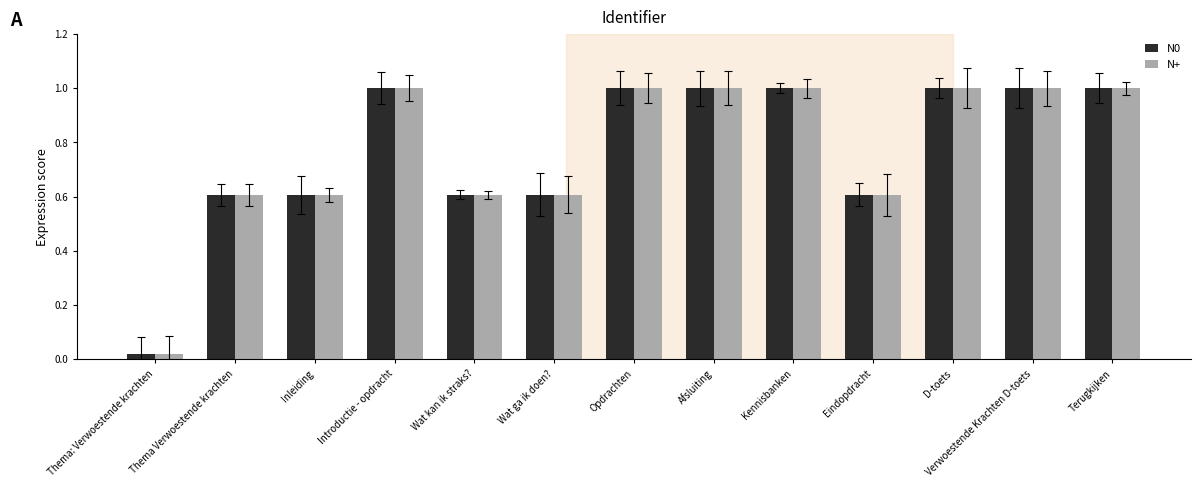

How many bars are there in total?

26